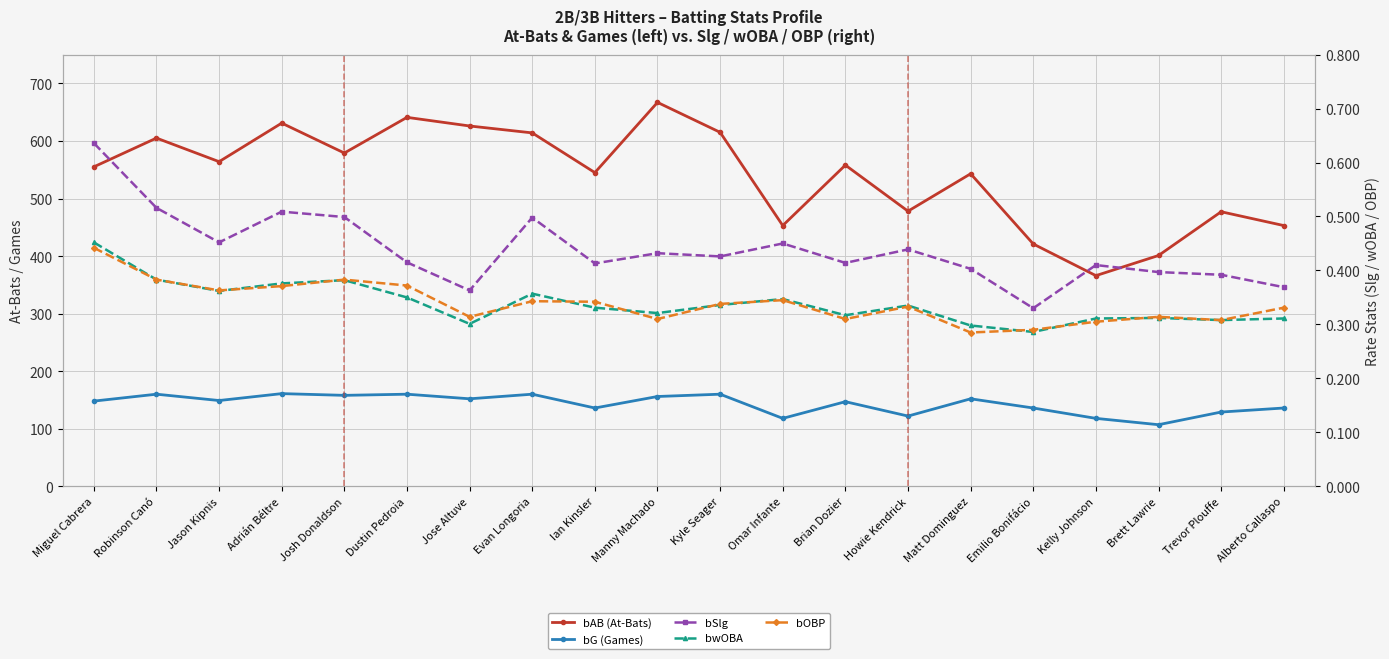

Is it true that bOBP equals 0.5 at Trevor Plouffe?

False